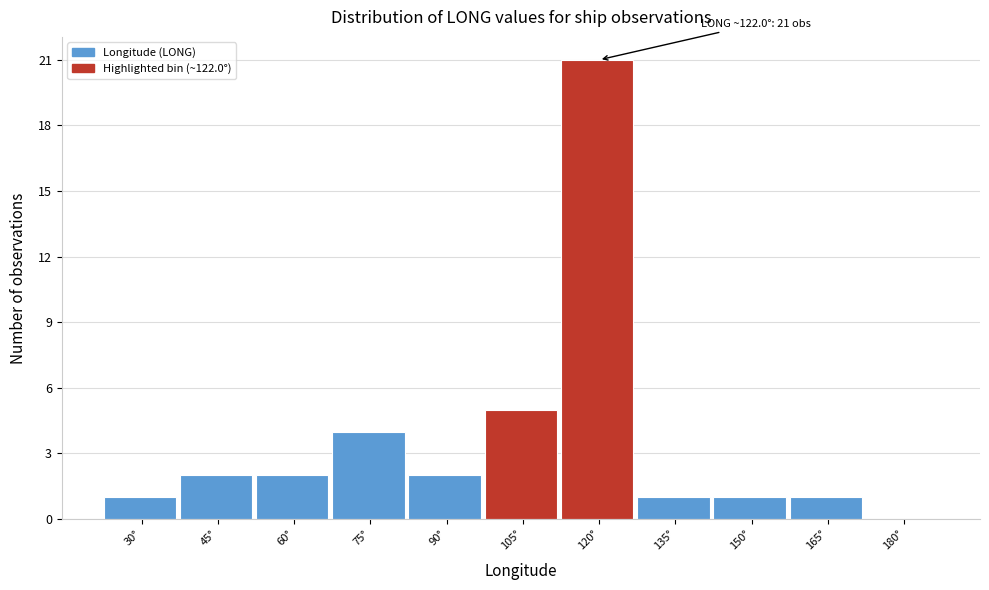

Reading left to right, list all the values displayed in this chart.

30°=1	45°=2	60°=2	75°=4	90°=2	105°=5	120°=21	135°=1	150°=1	165°=1	180°=0